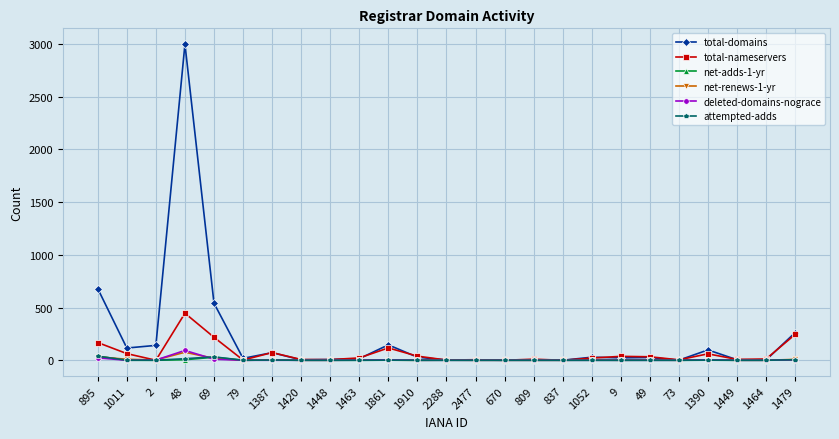

What is the sum of the total-nameservers values at 9 and 79?

39